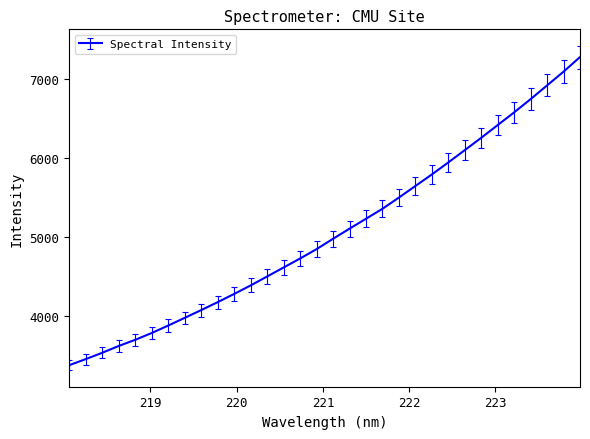

What is the minimum value shown in the chart?

3374.3